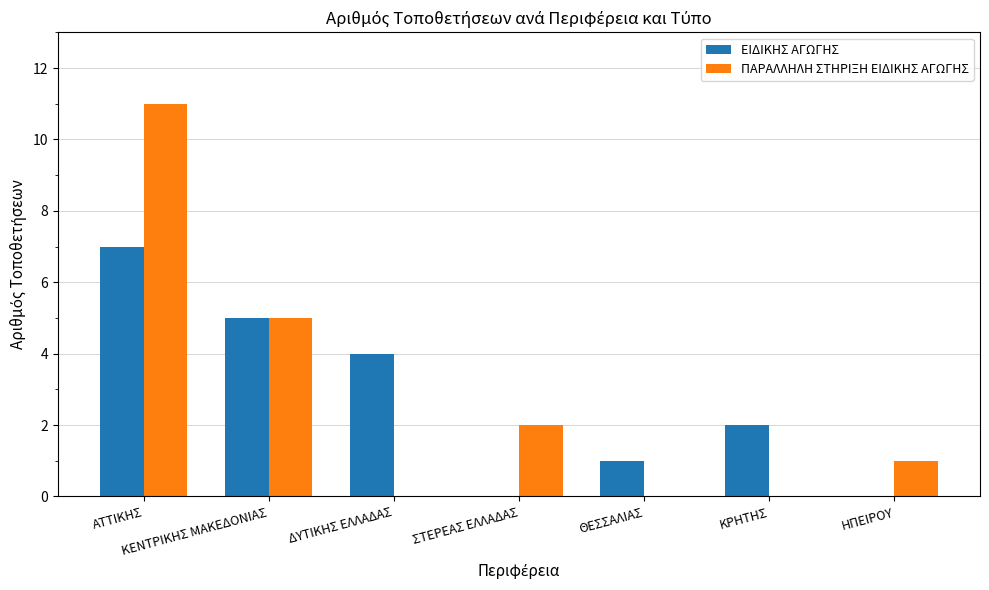

True or false: ΕΙΔΙΚΗΣ ΑΓΩΓΗΣ has a value of -4 at ΣΤΕΡΕΑΣ ΕΛΛΑΔΑΣ.

False